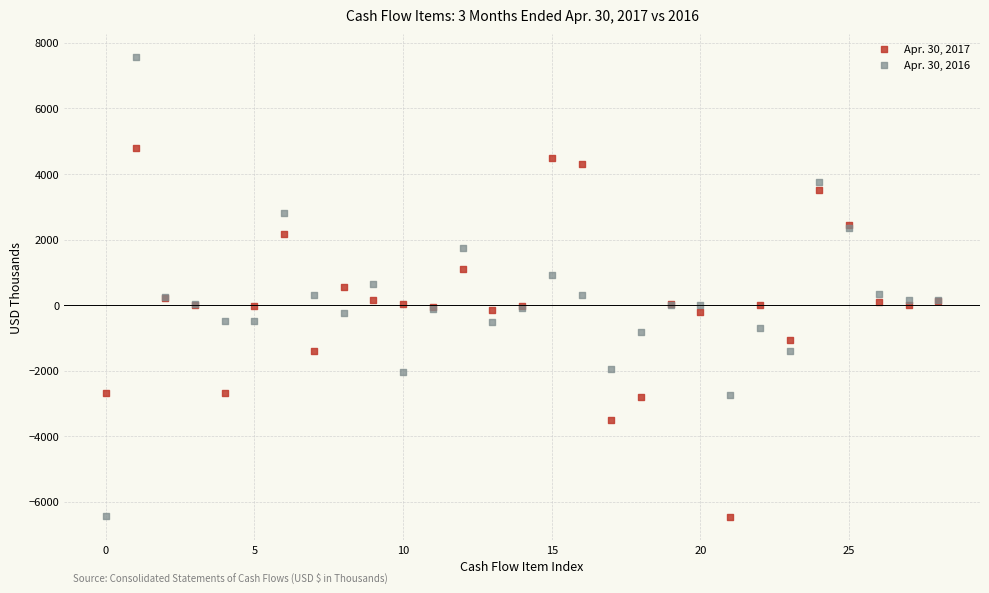

Which series has the widest spread of Y values?

Apr. 30, 2016